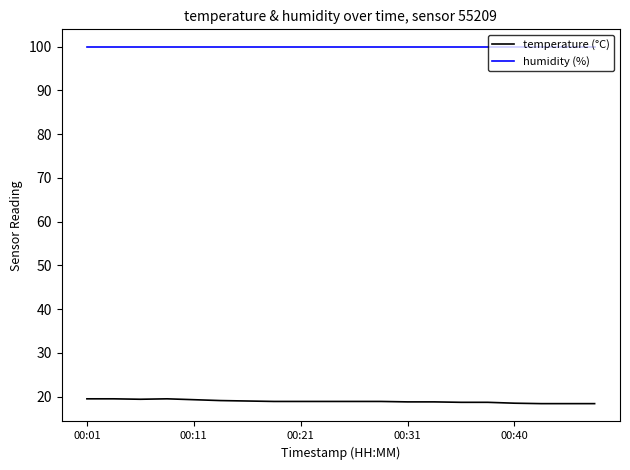

Rank the series by their maximum value, from lowest to highest.

temperature (°C), humidity (%)